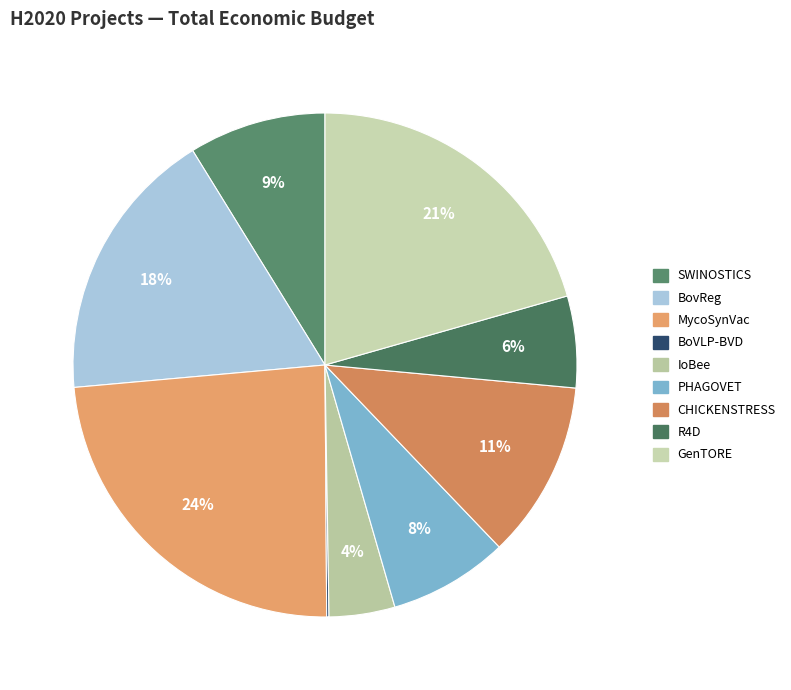

Rank the categories by value from lowest to highest.

BoVLP-BVD, IoBee, R4D, PHAGOVET, SWINOSTICS, CHICKENSTRESS, BovReg, GenTORE, MycoSynVac